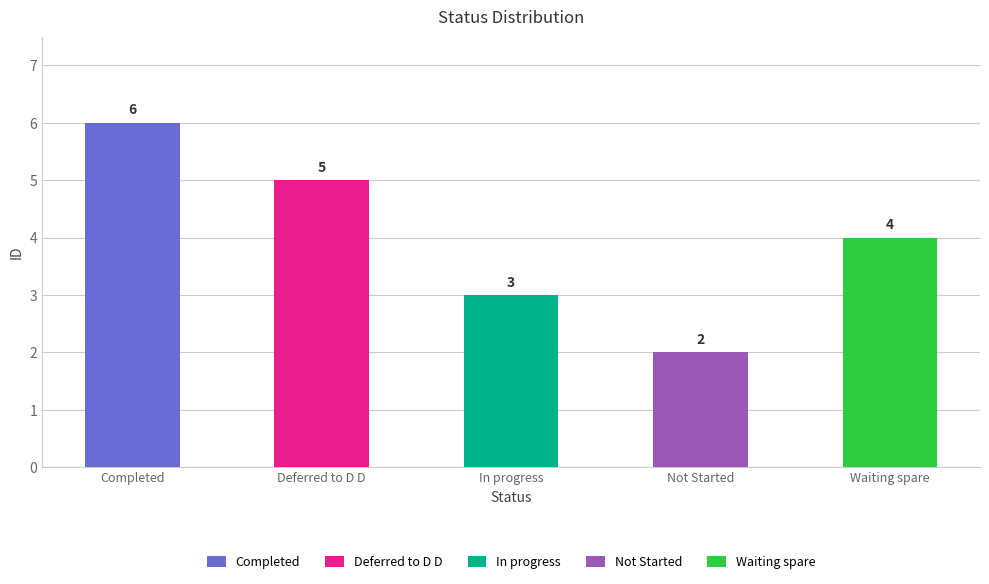

Reading right to left, extract all data points from this chart.

Waiting spare=4	Not Started=2	In progress=3	Deferred to D D=5	Completed=6